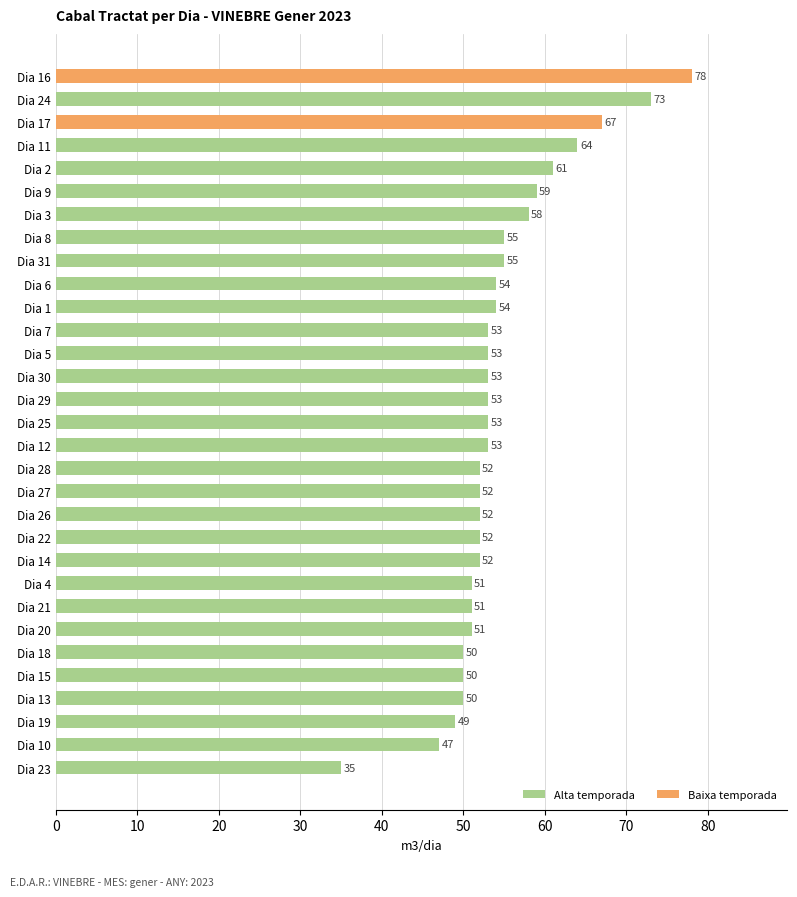

The chart shows a value of 40 at Dia 11. True or false?

False